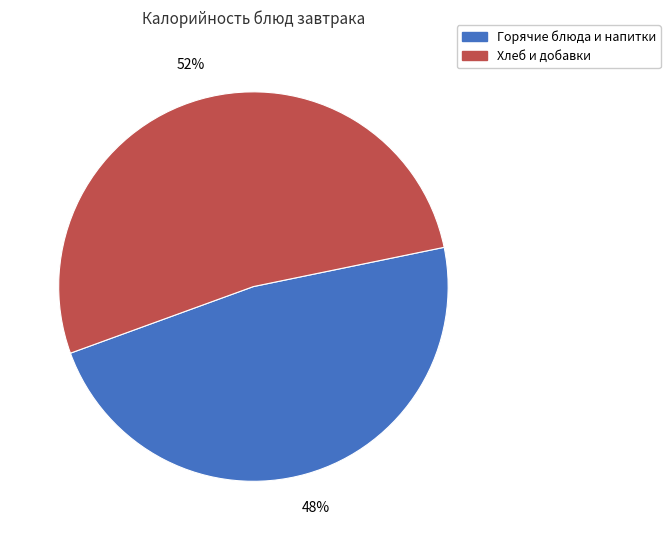

To the nearest percent, what is the average slice percentage?

50%